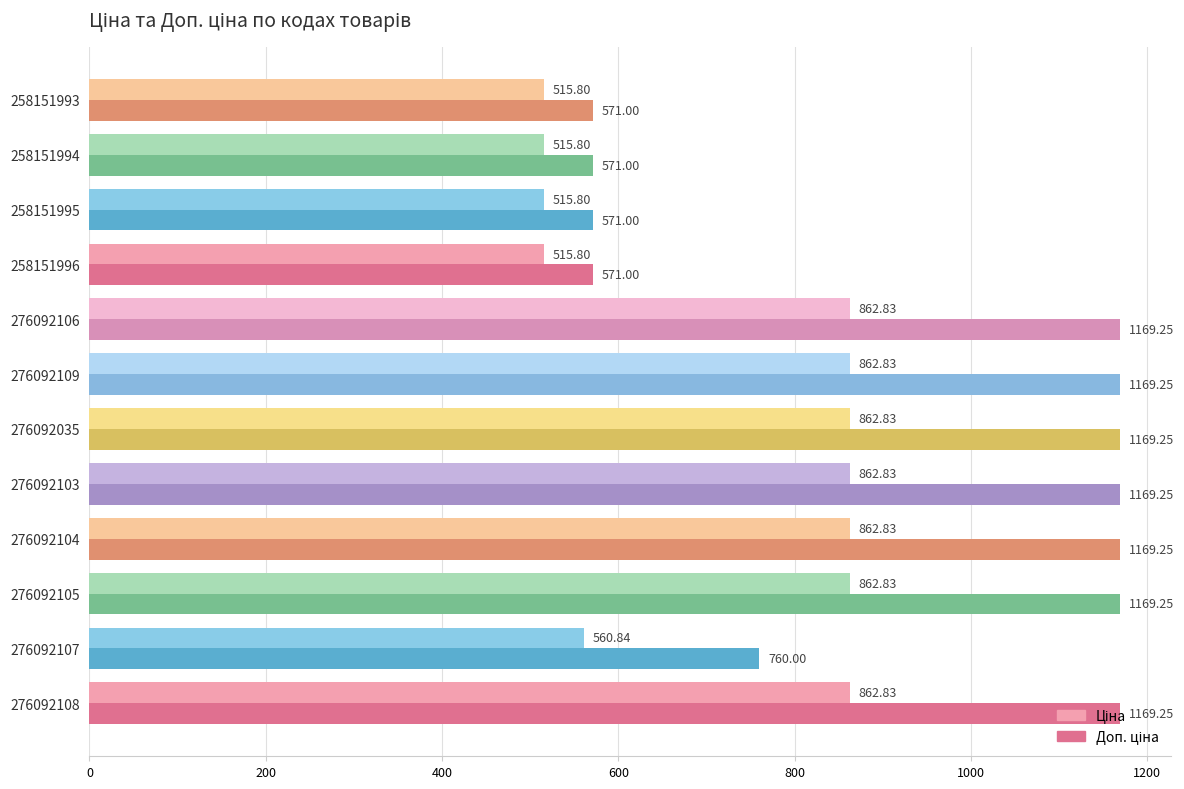

At how many categories does at least one series exceed 649?

8